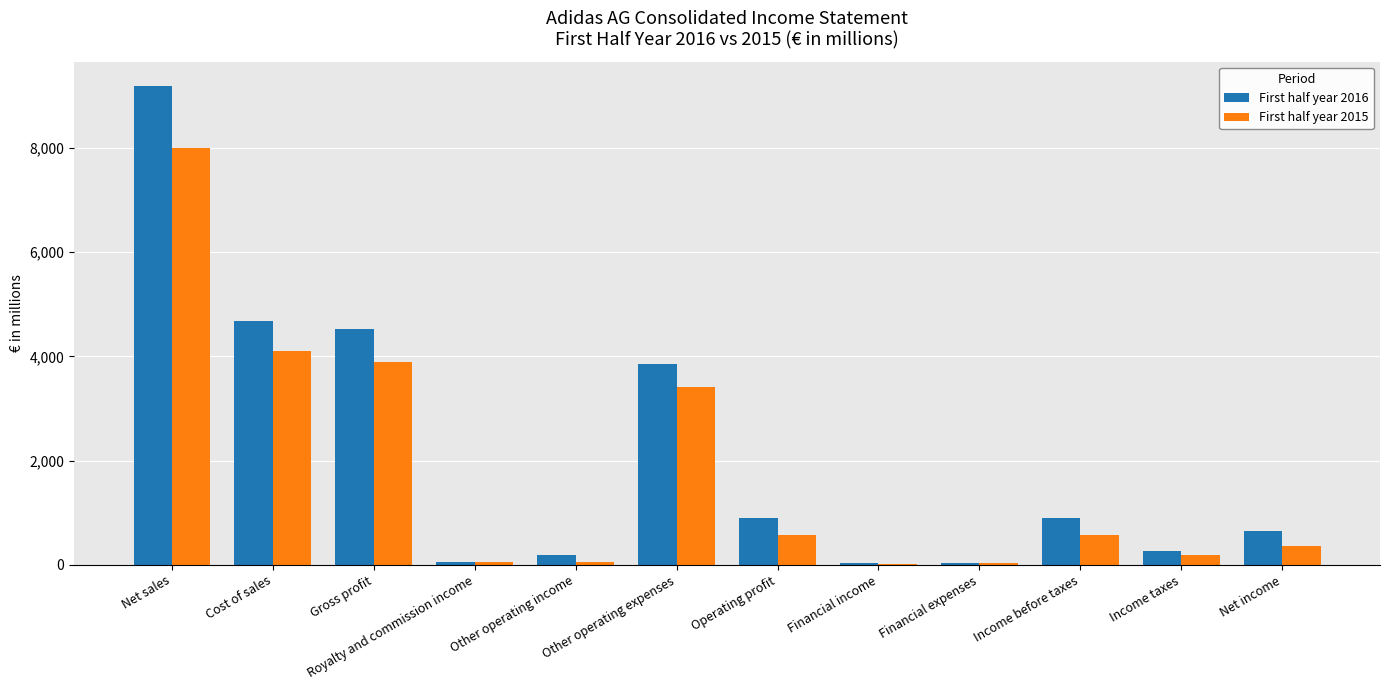

What are all the series names shown in the legend?

First half year 2016, First half year 2015